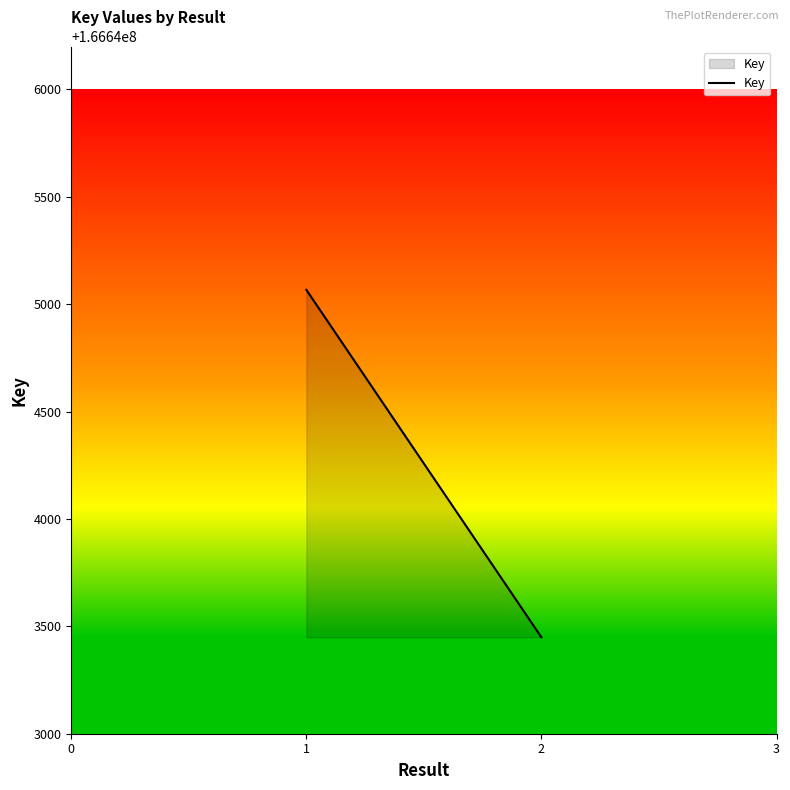

What is the value of the 3rd point from the left?

166643449